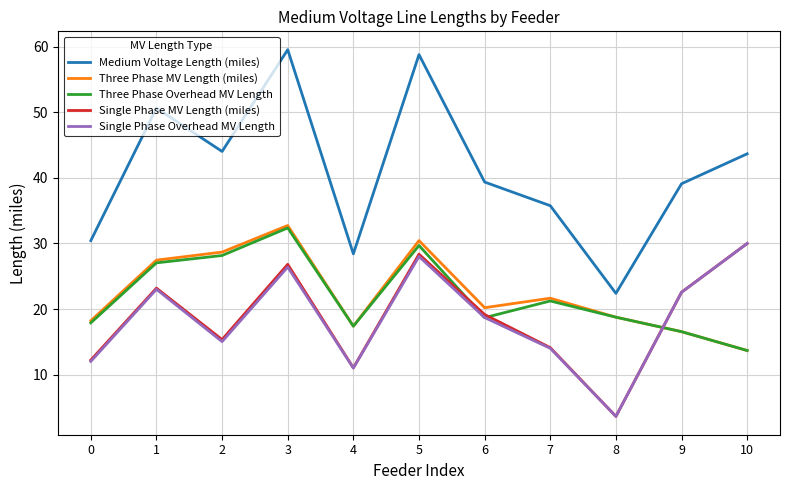

How many lines are shown in the chart?

5